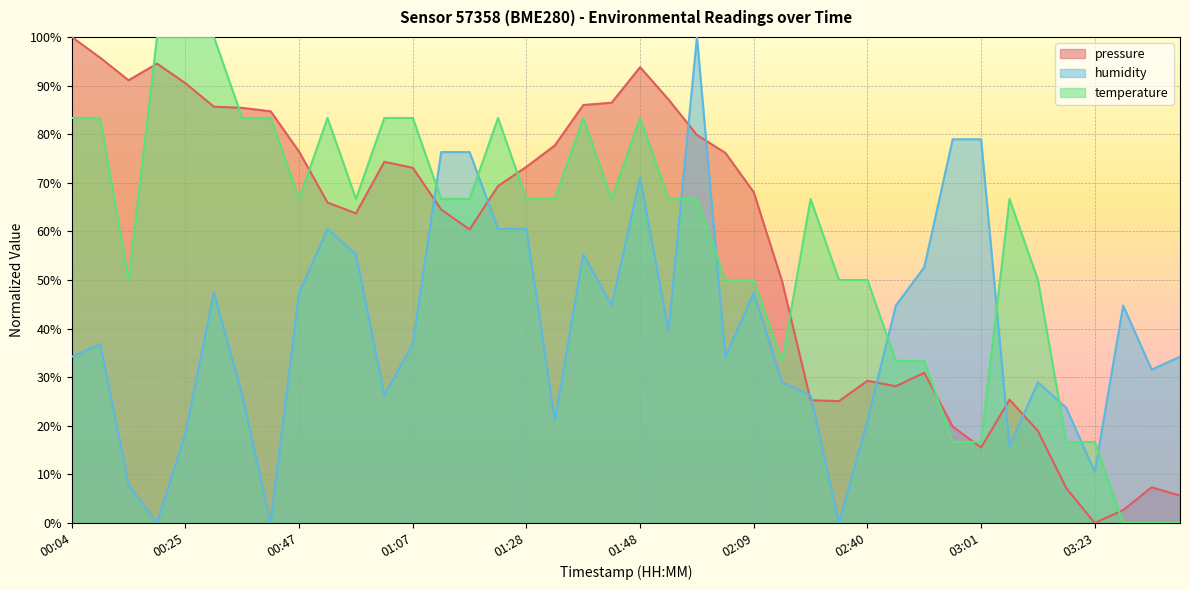

True or false: humidity has a value of 47.4 at 00:47.

True